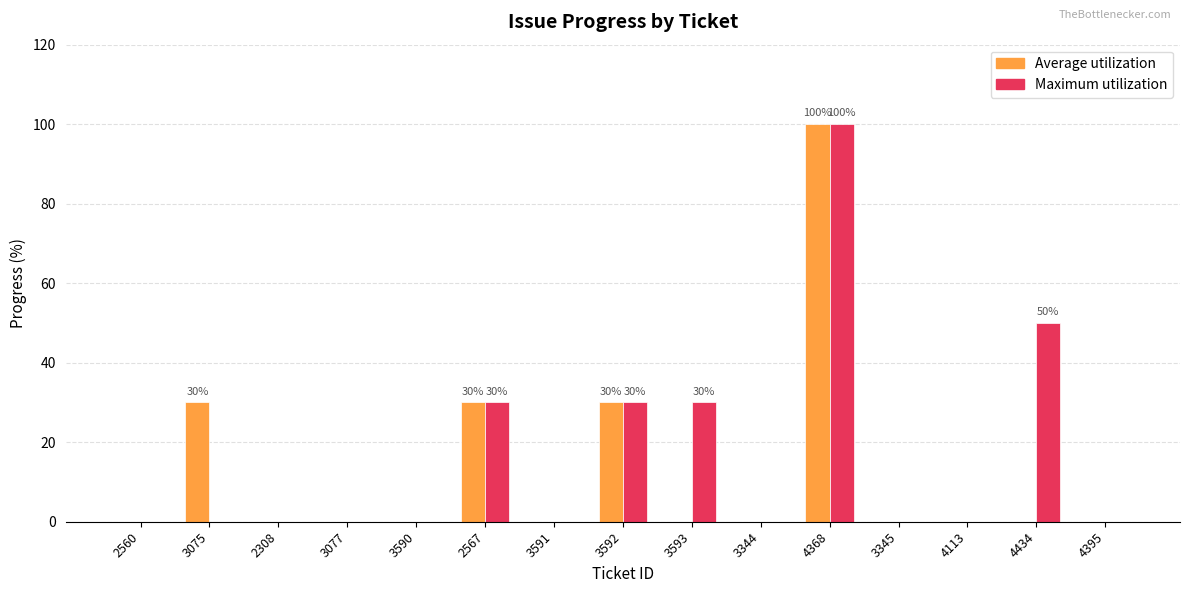

What is the sum of all Maximum utilization values?

240